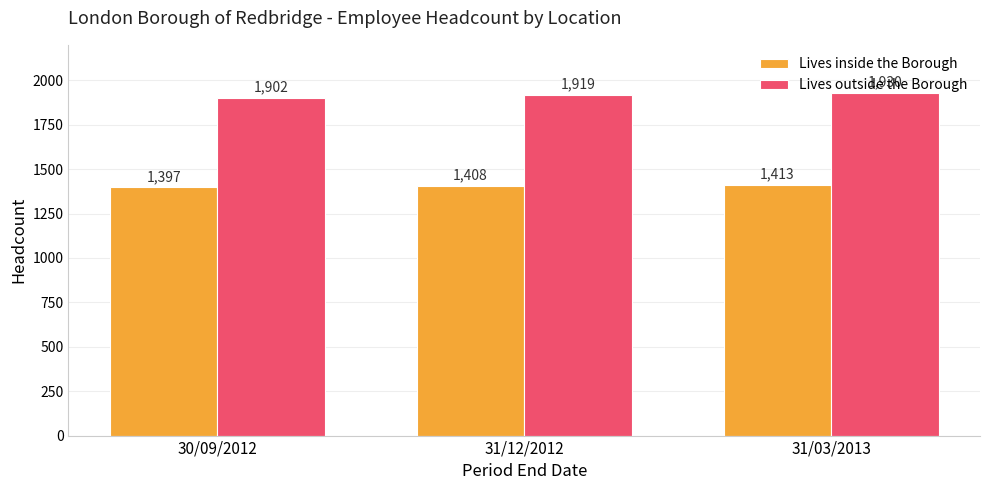

At which label does Lives outside the Borough reach its minimum?

30/09/2012